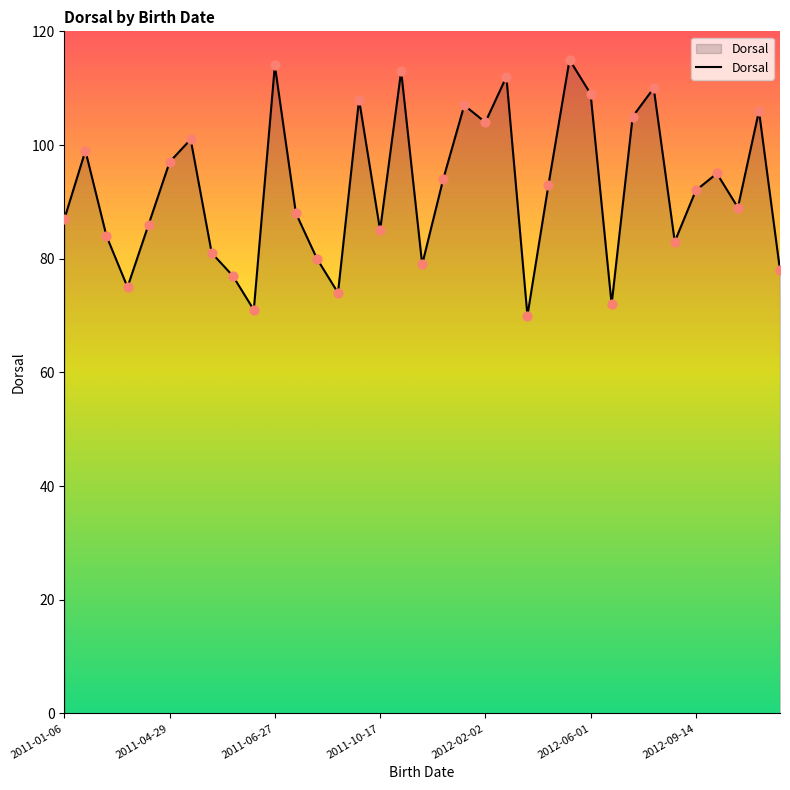

What is the difference between the maximum and minimum values?

45